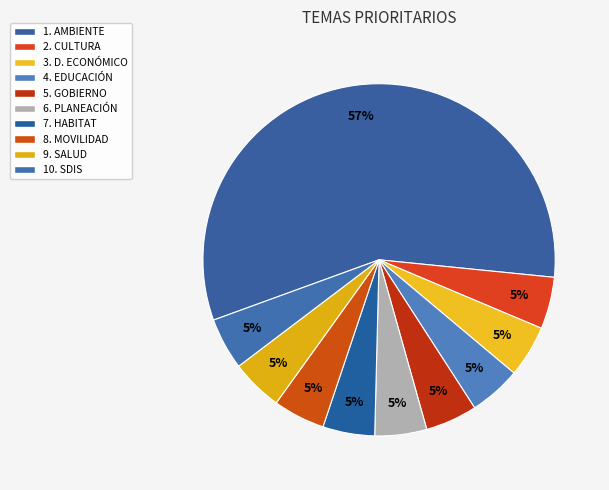

Which category has the biggest portion of the pie?

1. AMBIENTE